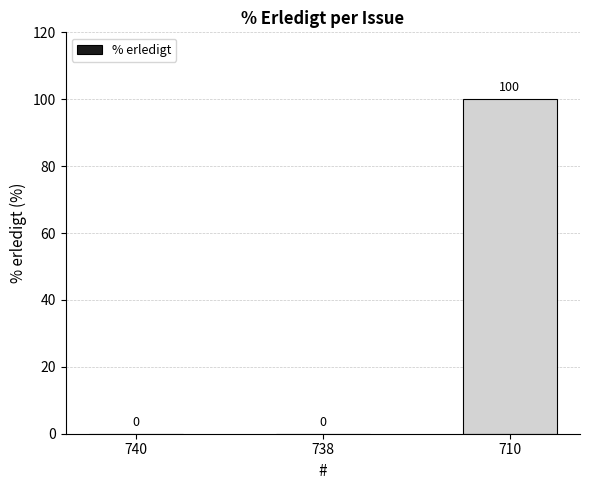

How many values are between 0 and 100?

3